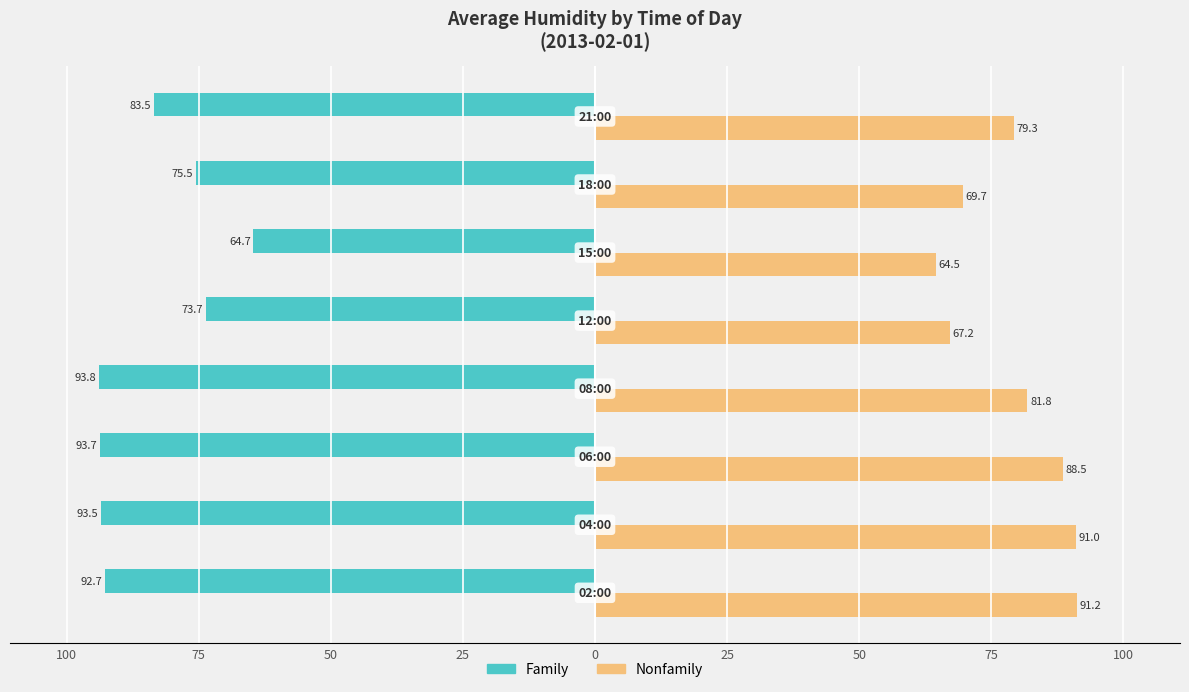

What are all the series names shown in the legend?

Family, Nonfamily